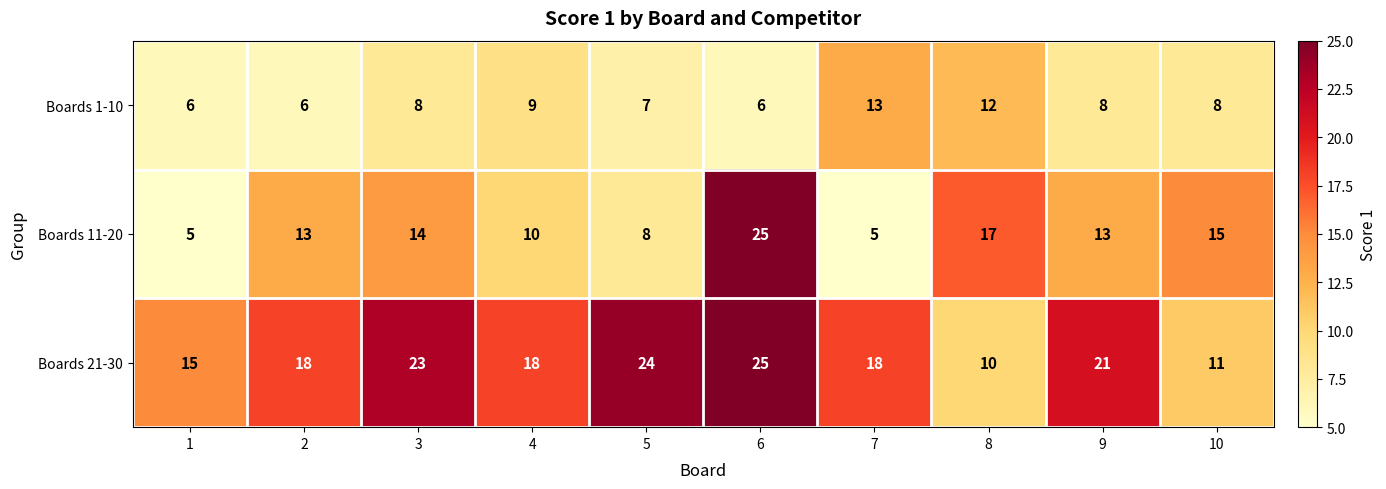

Which series has the largest total across all categories?

Boards 21-30